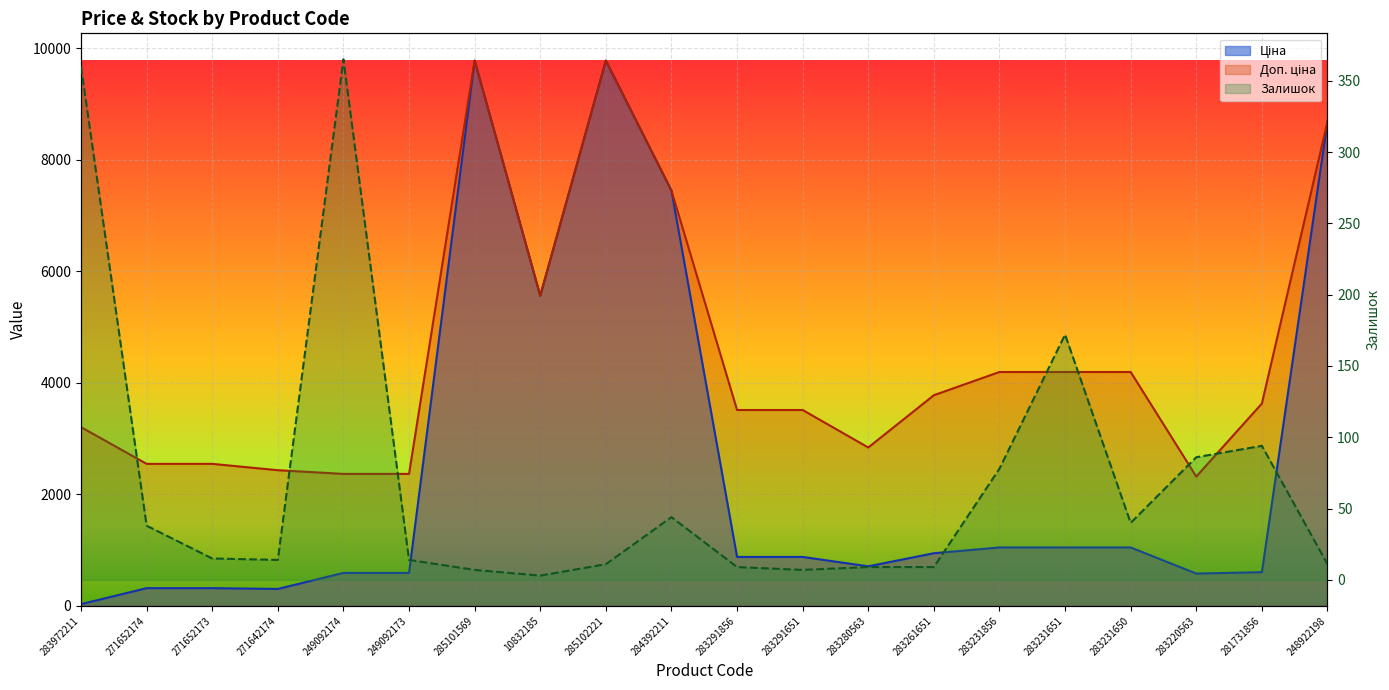

Reading right to left, extract all data points from this chart.

248922198=11	281731856=94	283220563=86	283231650=40	283231651=172	283231856=78	283261651=9	283280563=9	283291651=7	283291856=9	284392211=44	285102221=11	10832185=3	285101569=7	249092173=14	249092174=365	271642174=14	271652173=15	271652174=38	283972211=360